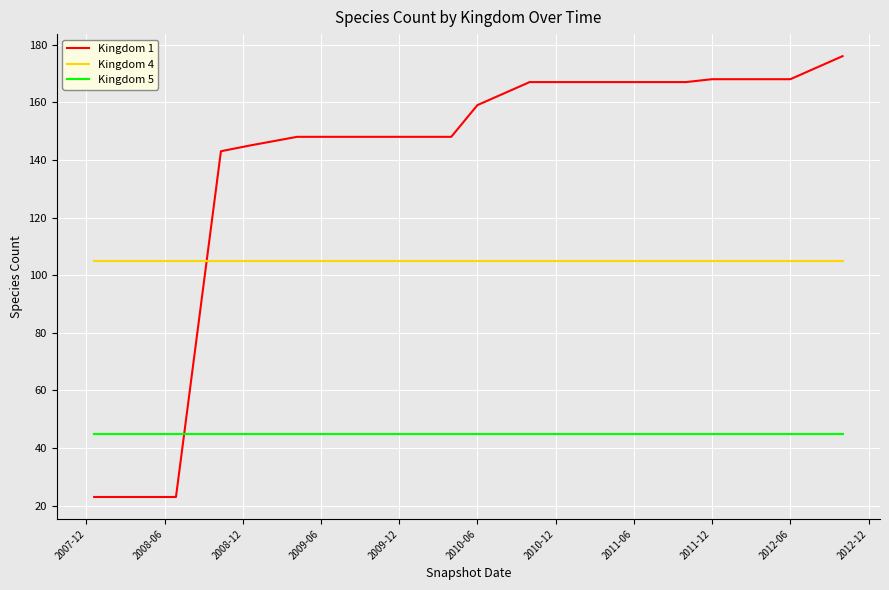

What is the minimum value for Kingdom 5?

45